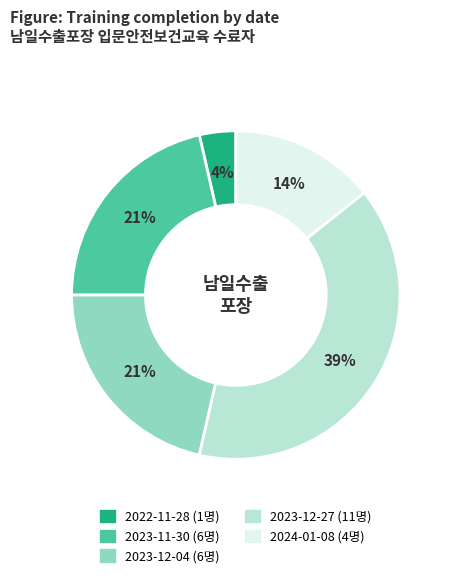

The 2023-12-04 slice represents 21% of the pie. True or false?

True